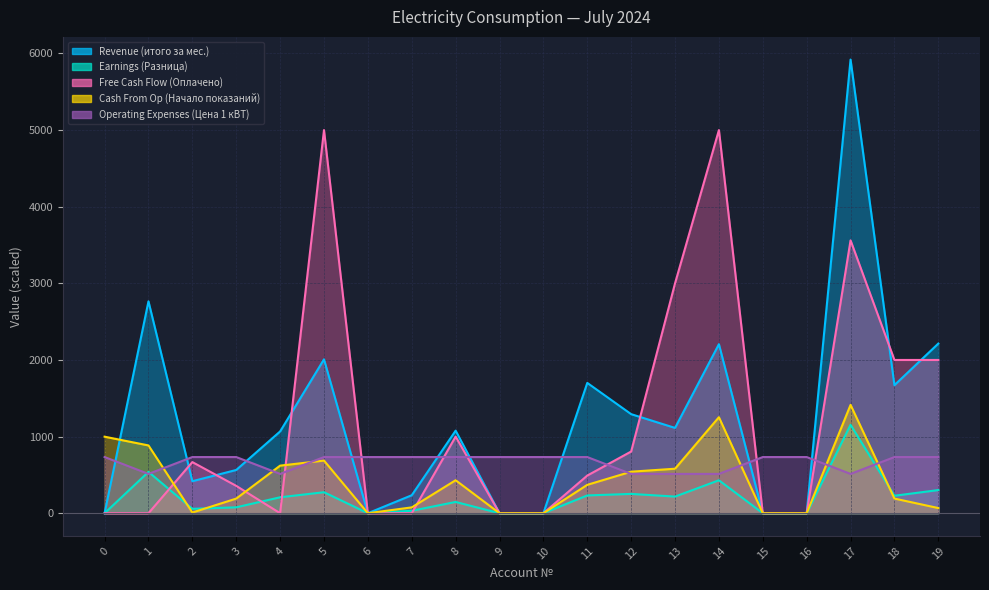

How many categories are shown in the chart?

20